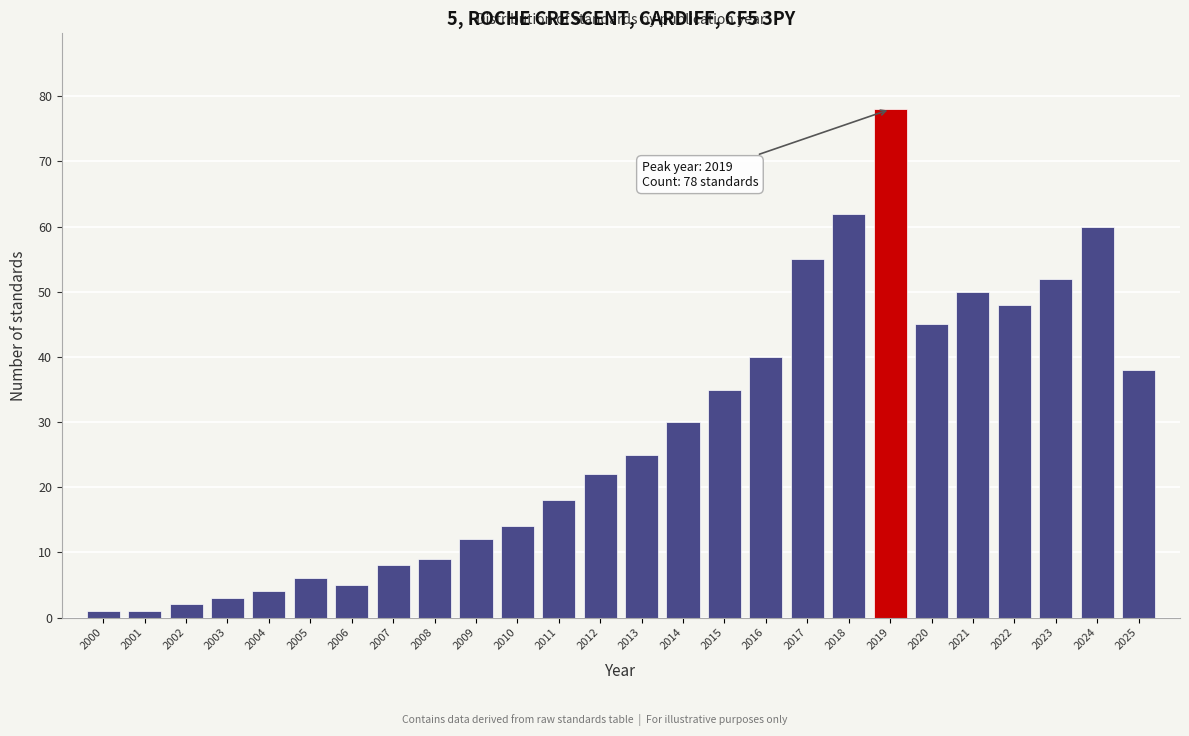

Reading left to right, transcribe all the data shown in this chart.

2000=1	2001=1	2002=2	2003=3	2004=4	2005=6	2006=5	2007=8	2008=9	2009=12	2010=14	2011=18	2012=22	2013=25	2014=30	2015=35	2016=40	2017=55	2018=62	2019=78	2020=45	2021=50	2022=48	2023=52	2024=60	2025=38